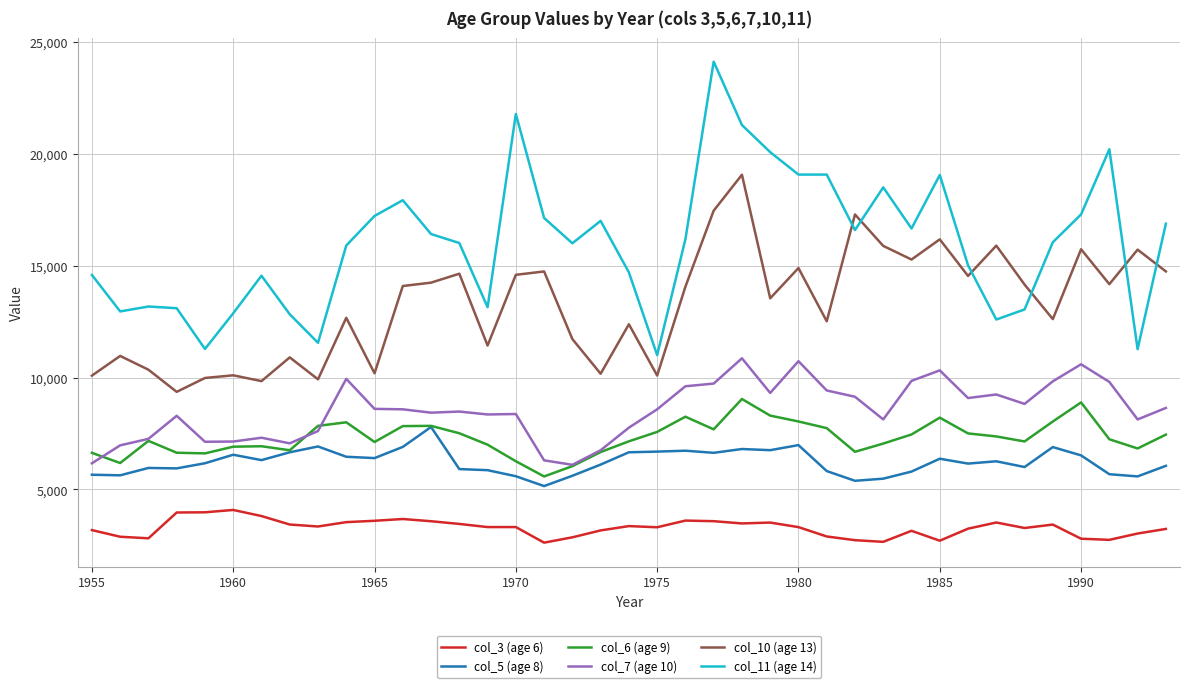

True or false: col_11 (age 14) and col_5 (age 8) cross at least once.

False